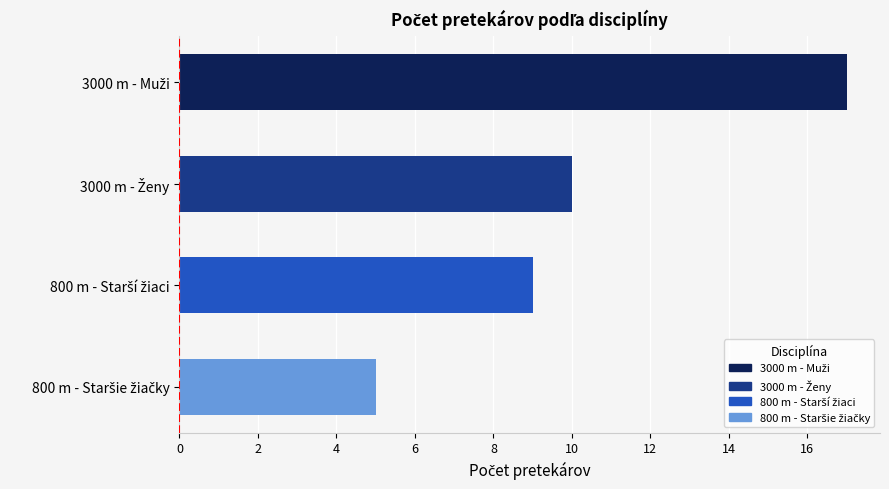

Does the chart contain stacked bars?

No